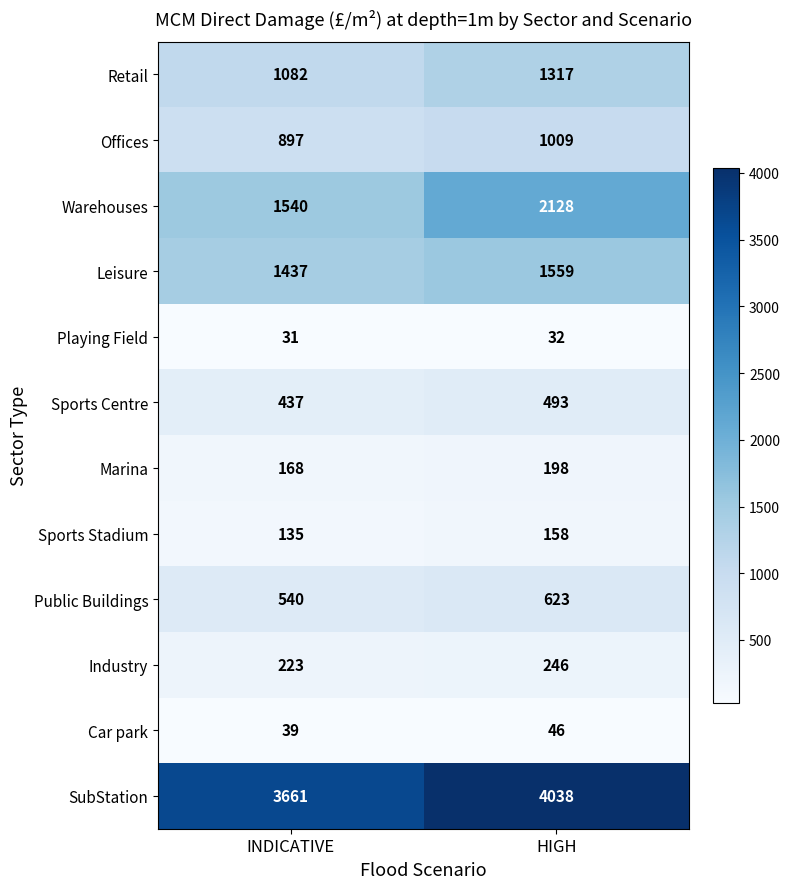

Which series has the widest spread of values?

Warehouses